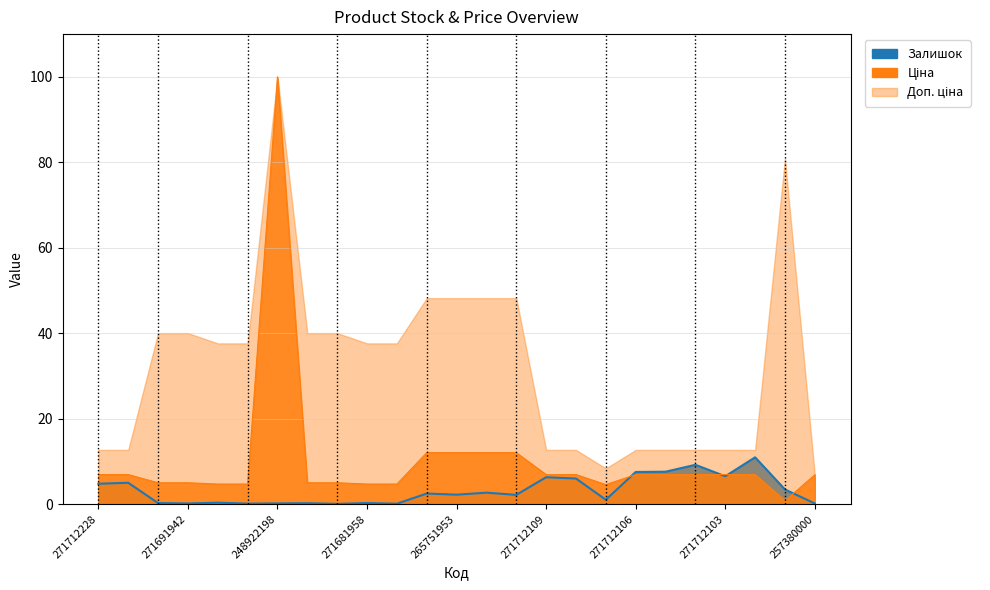

Does the chart have visible grid lines?

Yes